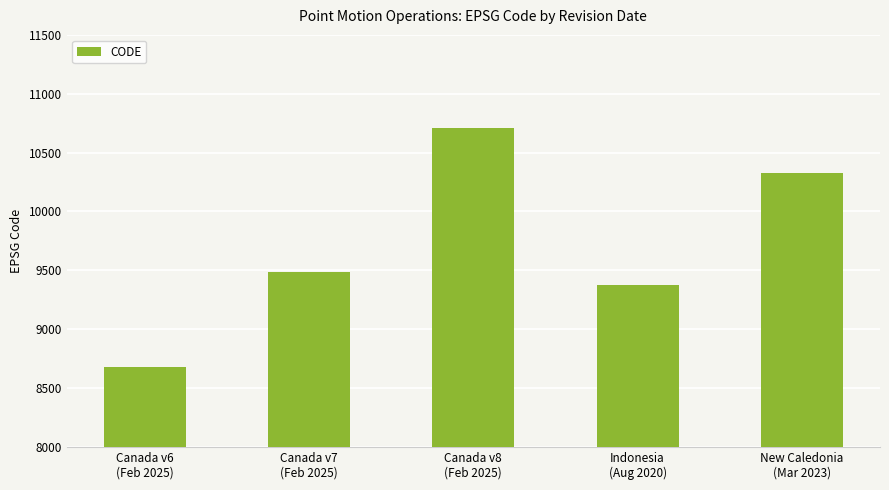

Does the chart contain any negative values?

No